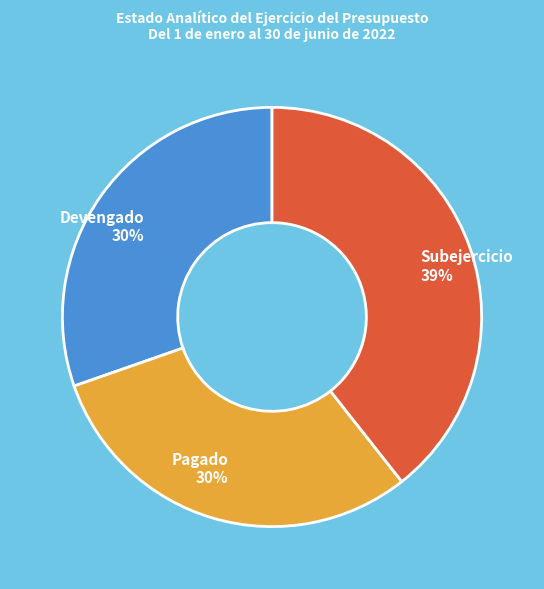

What percentage is the Devengado slice, to the nearest percent?

30%